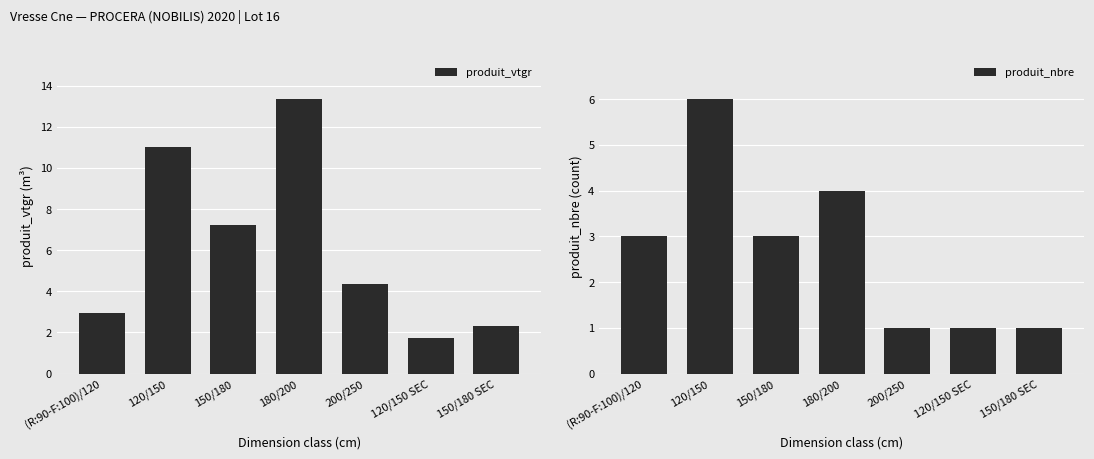

What is the label of the 5th bar from the left?

200/250